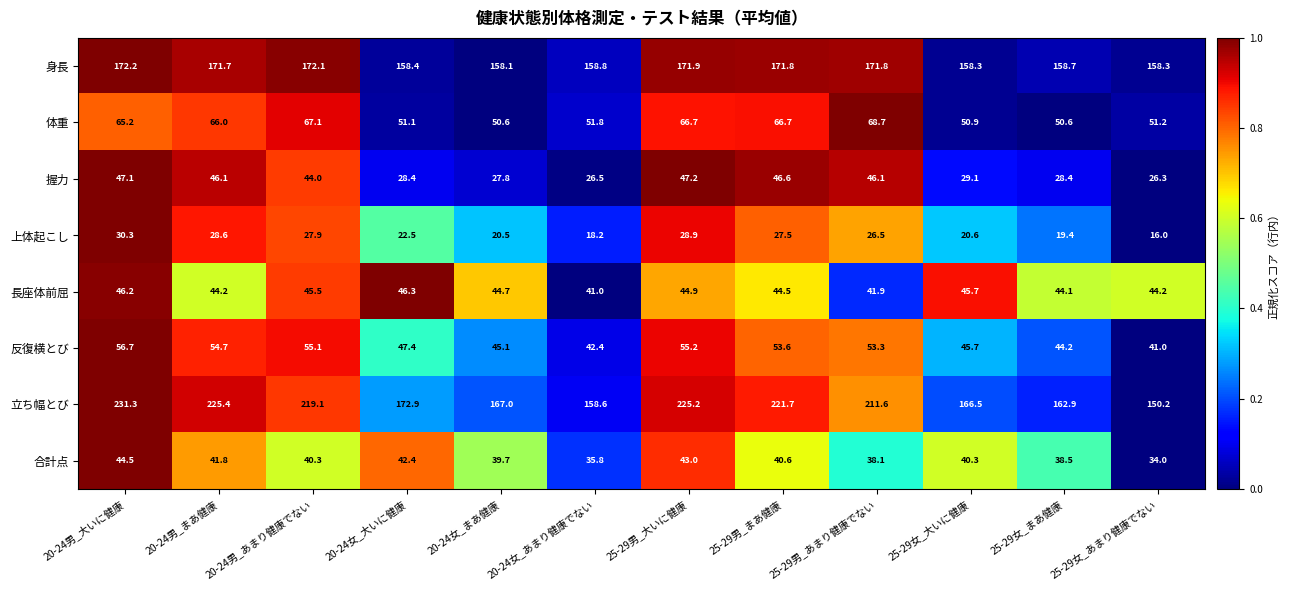

Between 20-24男_大いに健康 and 20-24男_まあ健康, which series saw the biggest shift?

立ち幅とび